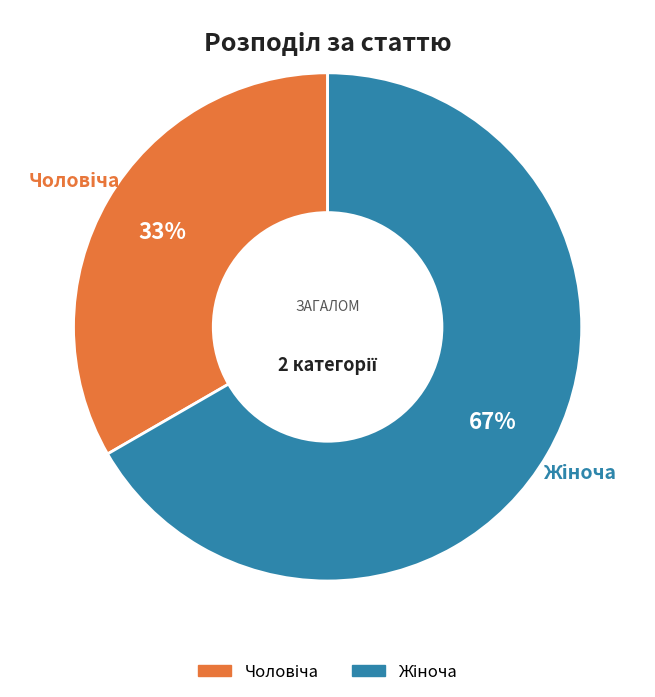

Is there a majority slice in this chart?

Yes